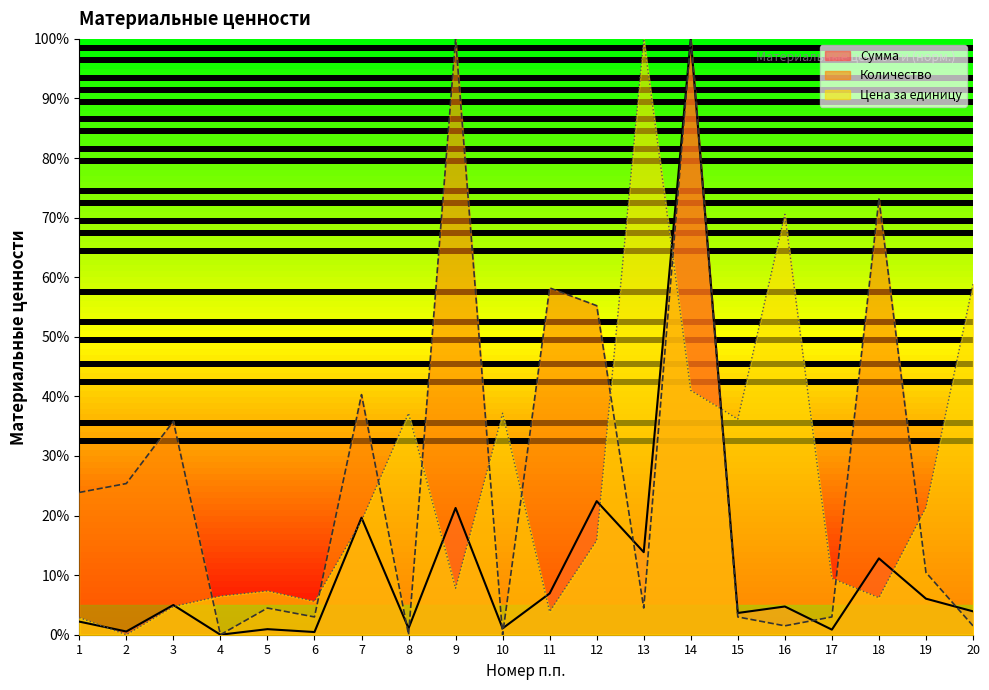

Between 4 and 5, which series saw the biggest shift?

Количество